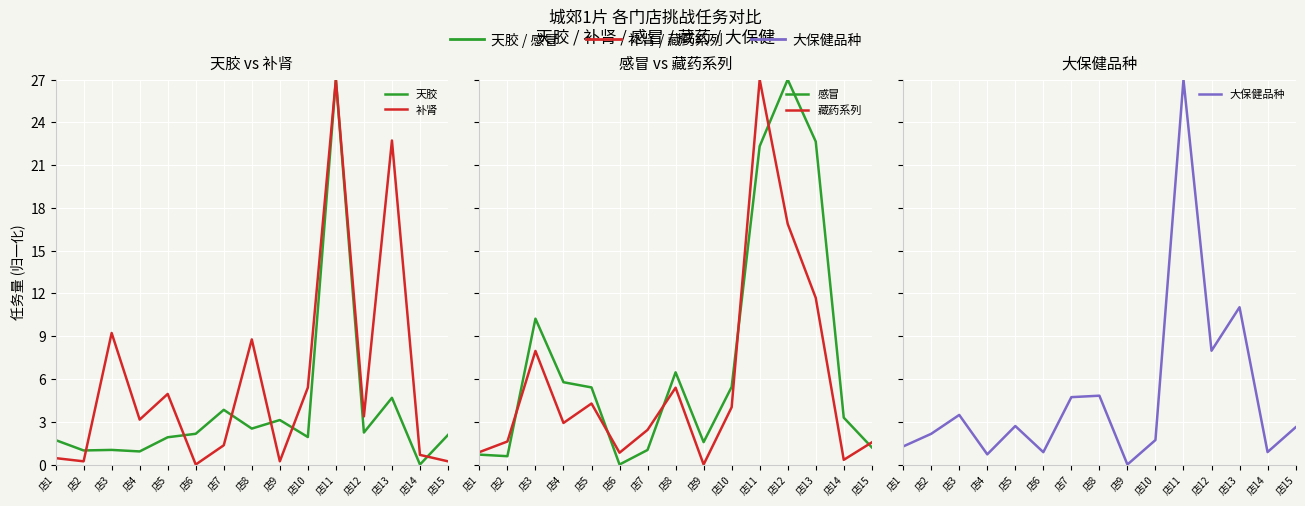

What is the value of the 天胶 point at the 6th from the left?

2.2